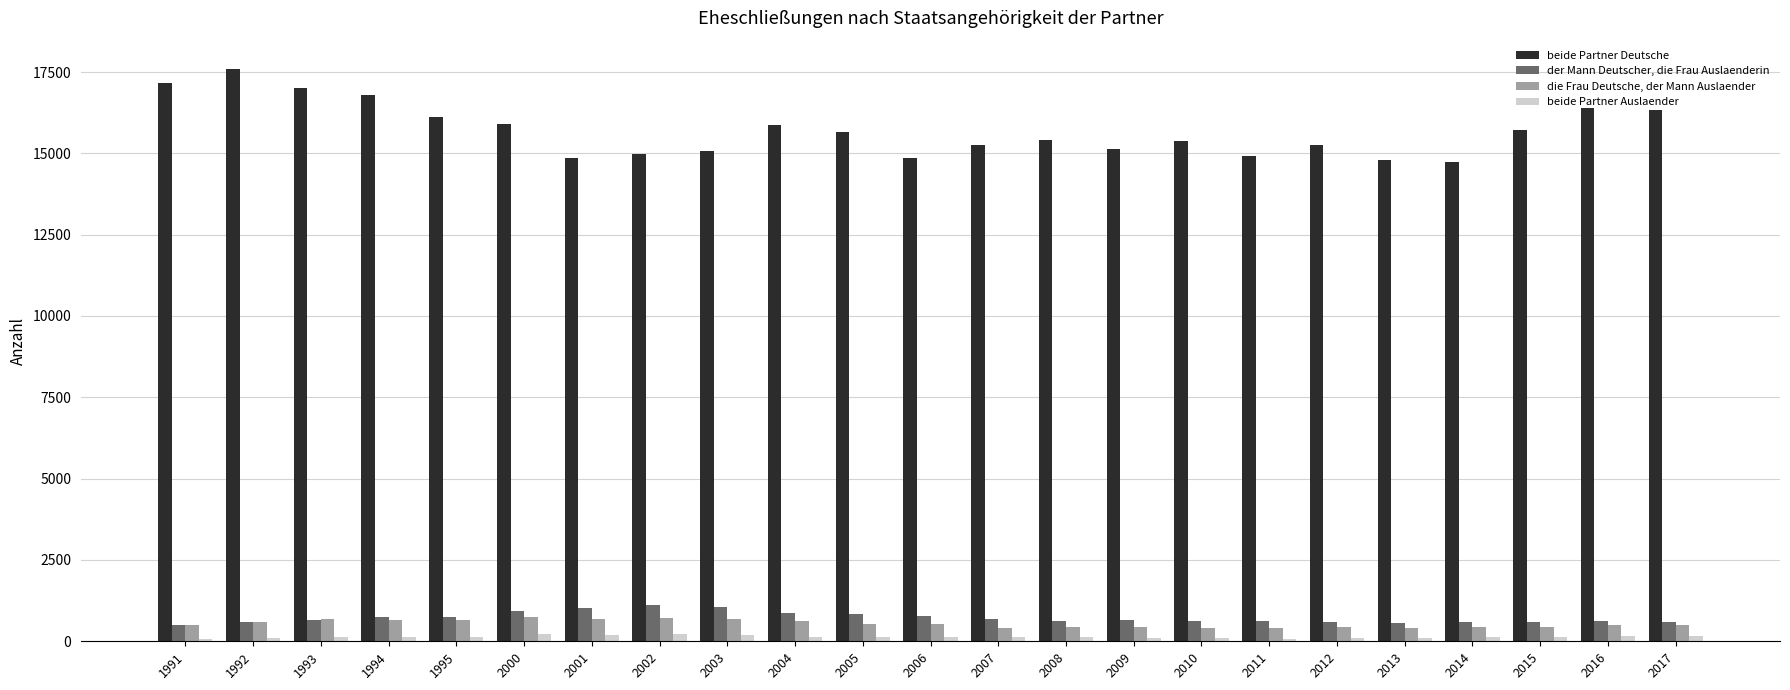

How many values in the beide Partner Auslaender series are below 129?

11